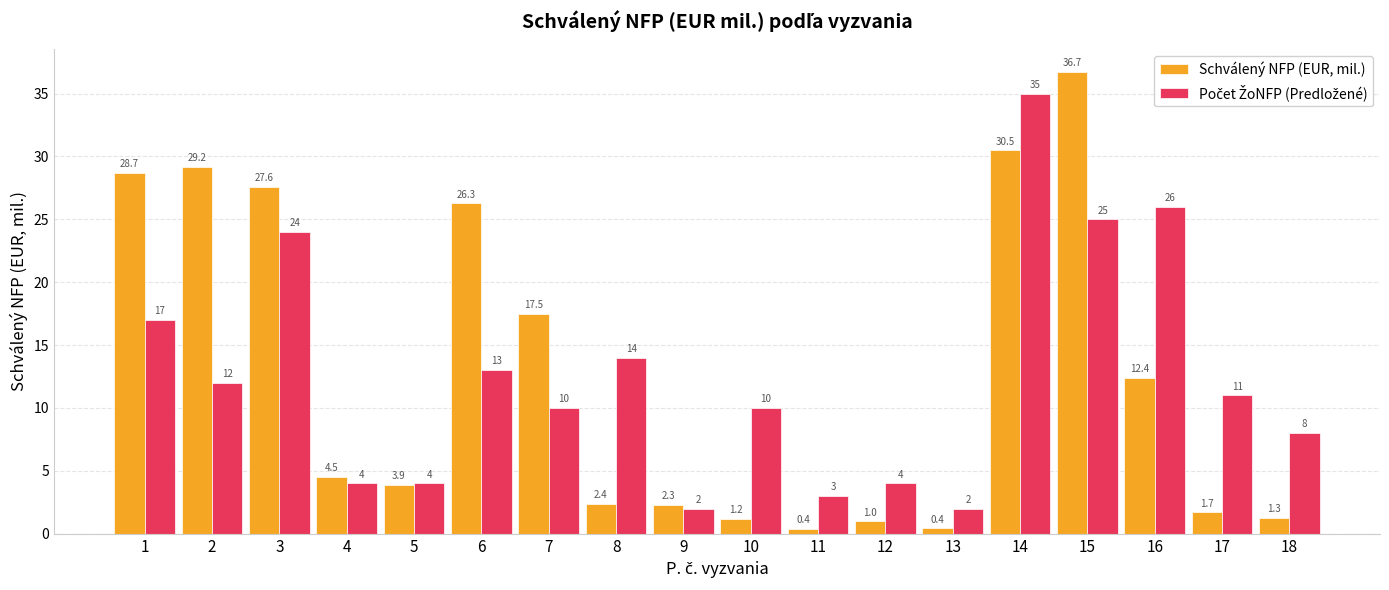

What is the sum of the Schválený NFP (EUR, mil.) values at 13 and 8?

2.8